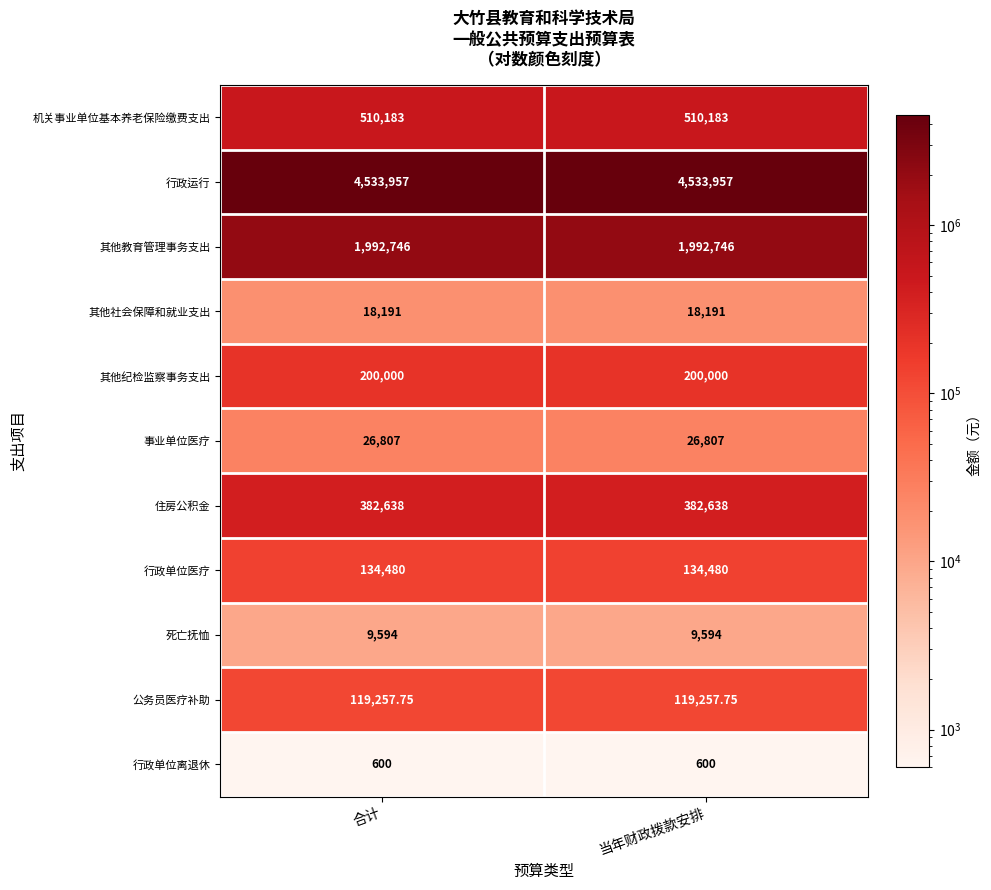

List the series in order of their peak value, highest first.

行政运行, 其他教育管理事务支出, 机关事业单位基本养老保险缴费支出, 住房公积金, 其他纪检监察事务支出, 行政单位医疗, 公务员医疗补助, 事业单位医疗, 其他社会保障和就业支出, 死亡抚恤, 行政单位离退休